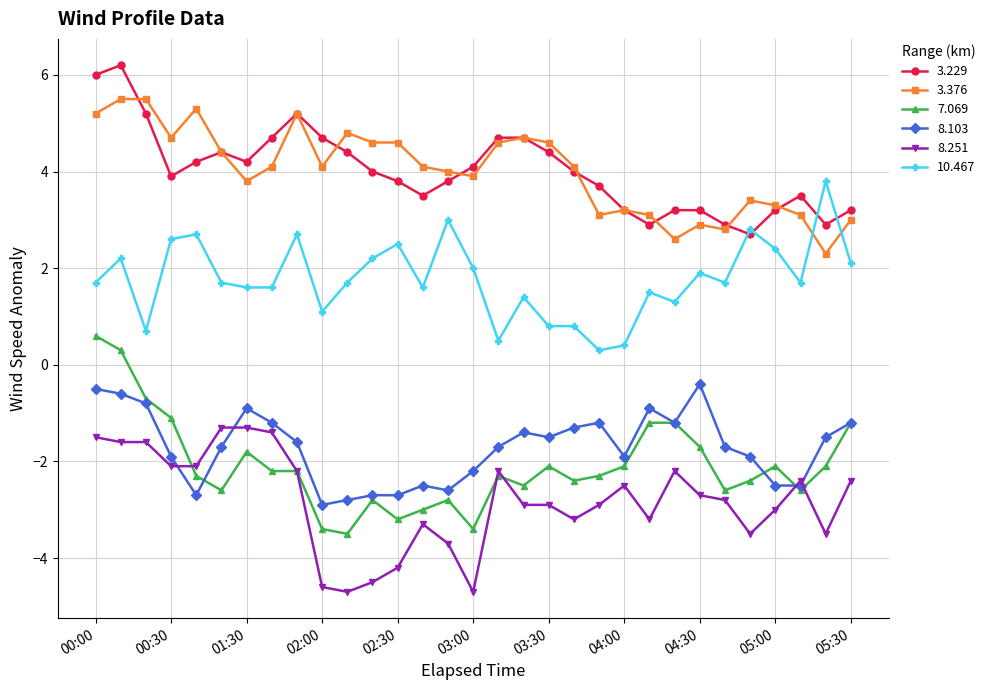

How many values in the 7.069 series are below -2?

22